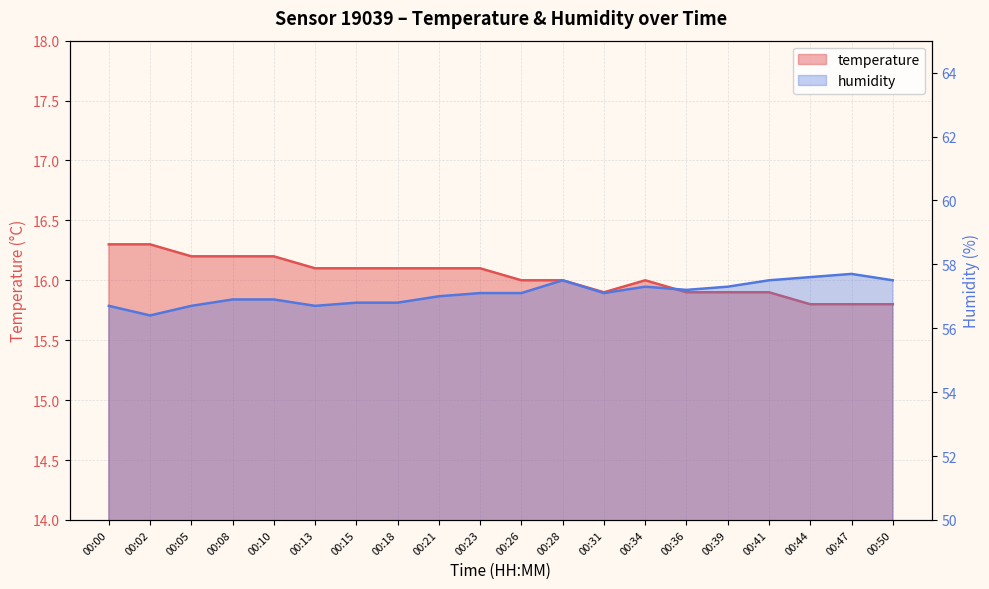

Is the value of humidity at 00:31 greater than the value of temperature at 00:31?

Yes